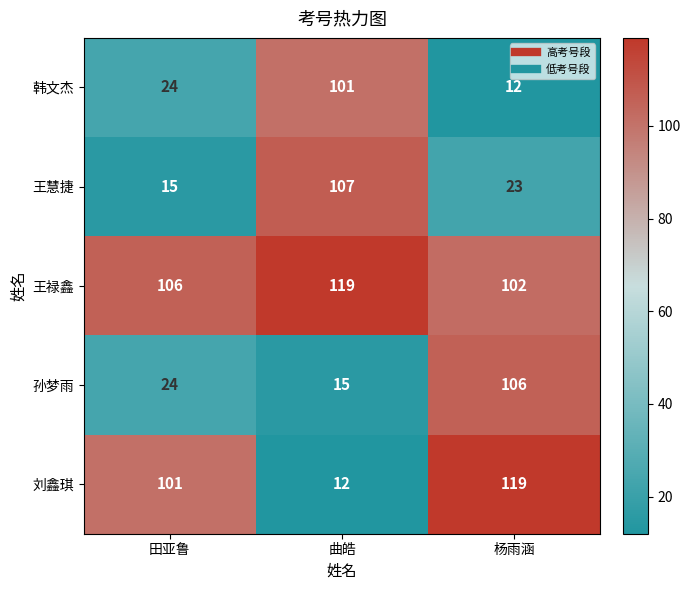

What is the total value across all series at 田亚鲁?

270